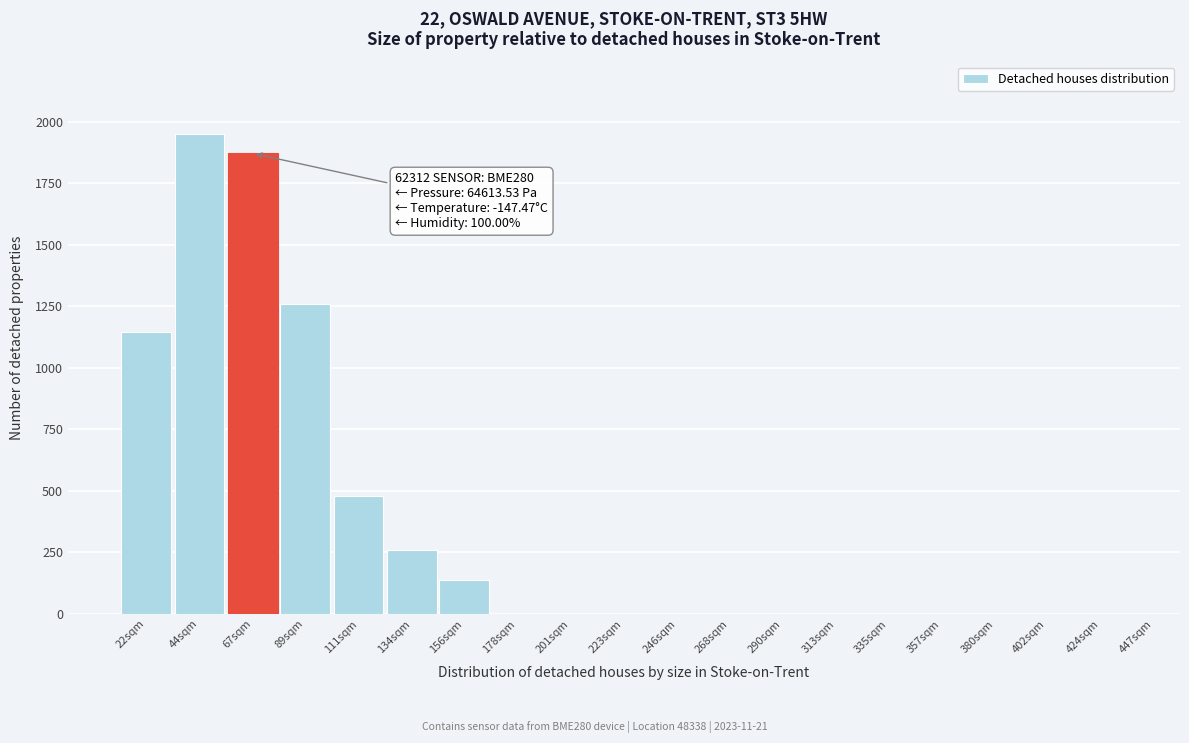

Reading right to left, transcribe all the data shown in this chart.

447sqm=0	424sqm=0	402sqm=0	380sqm=0	357sqm=0	335sqm=0	313sqm=0	290sqm=0	268sqm=0	246sqm=0	223sqm=0	201sqm=0	178sqm=0	156sqm=139	134sqm=260	111sqm=479	89sqm=1258	67sqm=1872	44sqm=1953	22sqm=1148